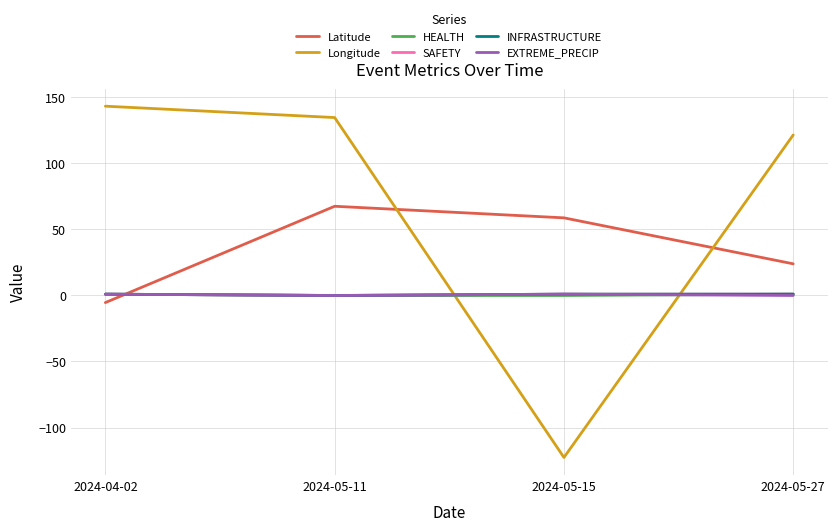

List the labels in order of EXTREME_PRECIP value, largest first.

2024-04-02, 2024-05-15, 2024-05-11, 2024-05-27